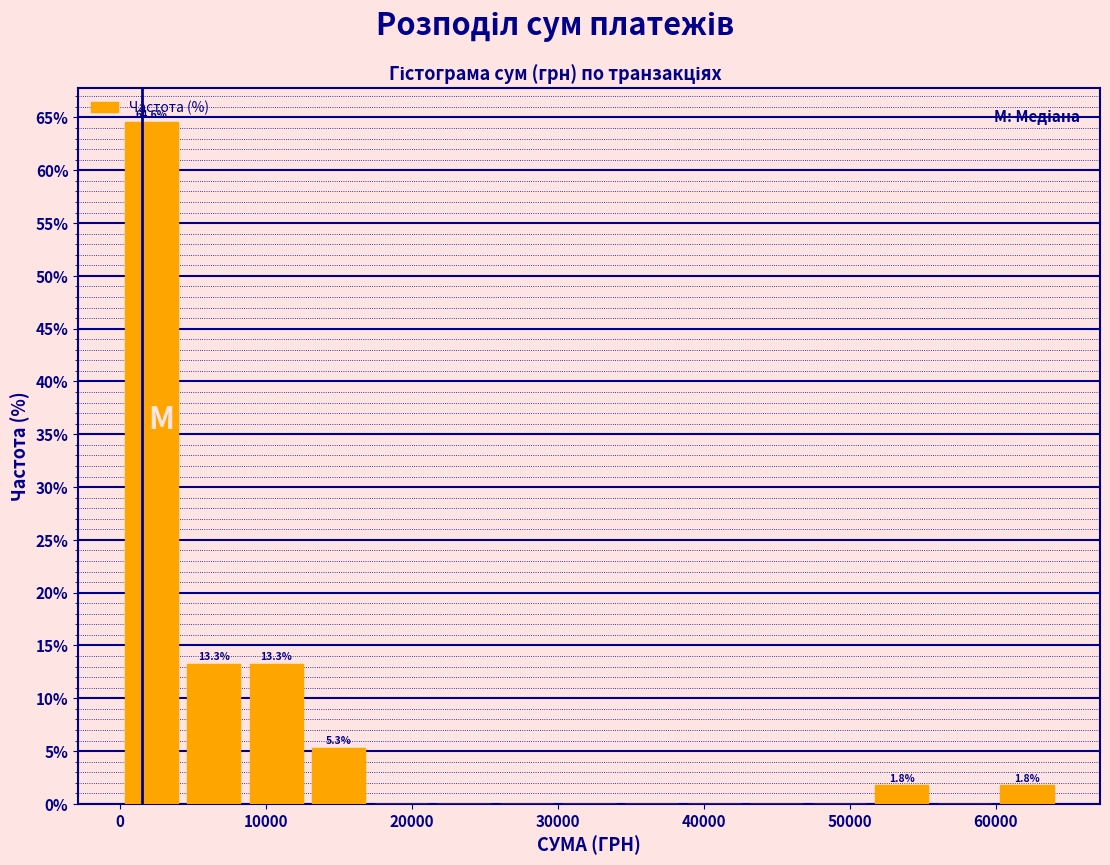

Which range on the x-axis has the tallest bar?

0 to 4000